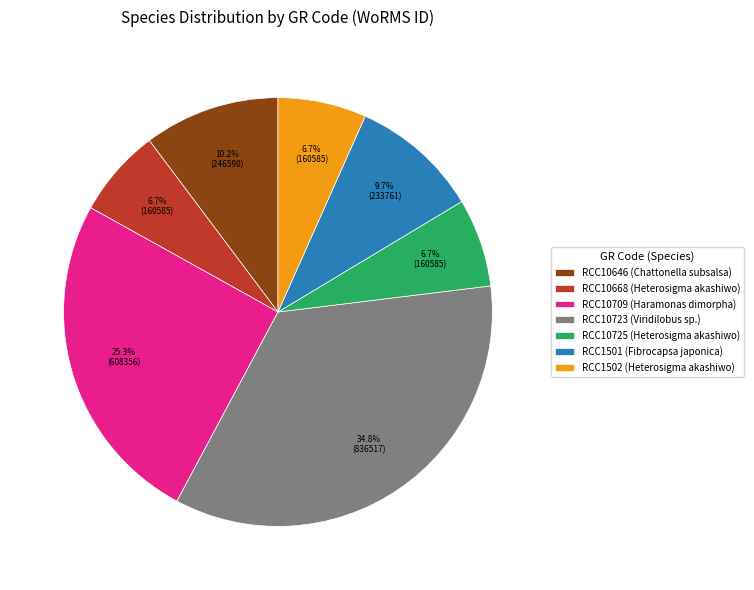

What percentage is the RCC10668 slice, to the nearest percent?

7%